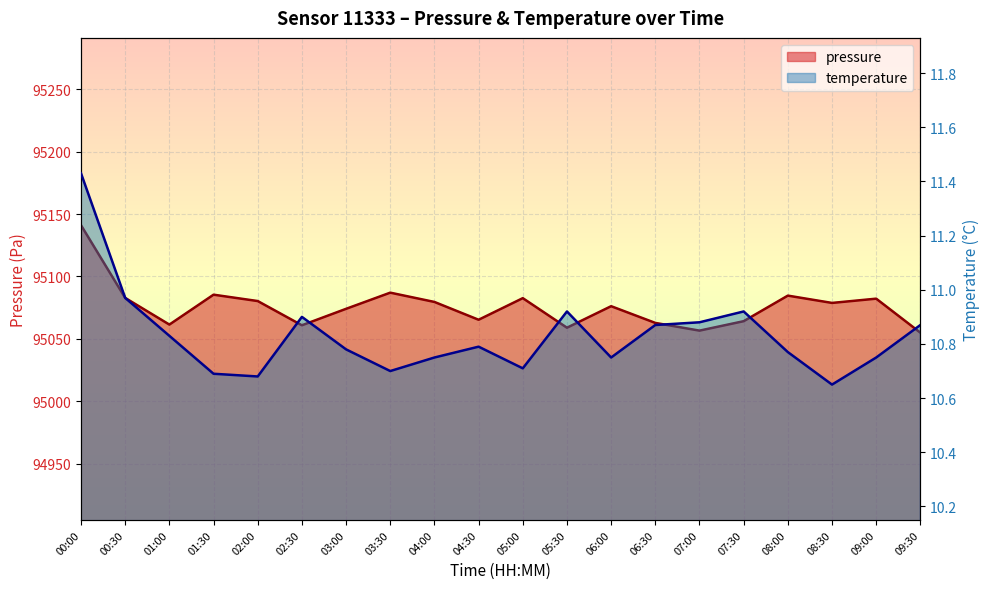

What is the maximum value for temperature?

11.4